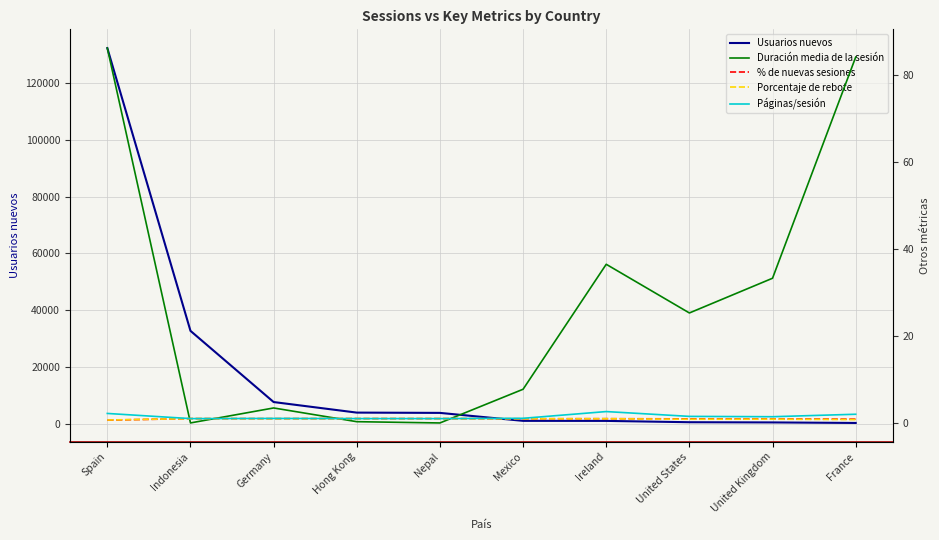

Which series changed the most between Indonesia and France?

Usuarios nuevos